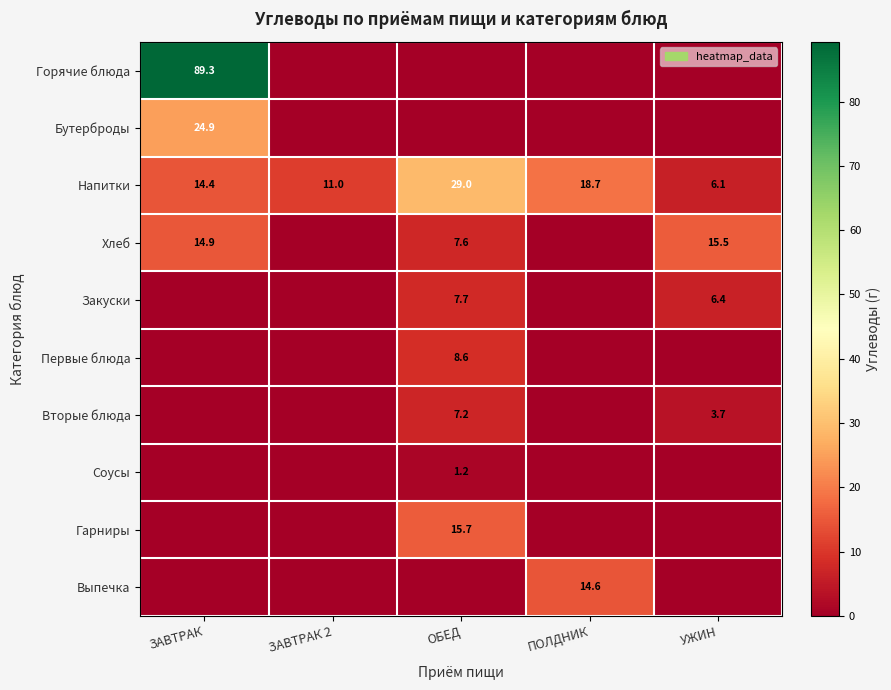

The Напитки series shows 18.7 at ПОЛДНИК. True or false?

True